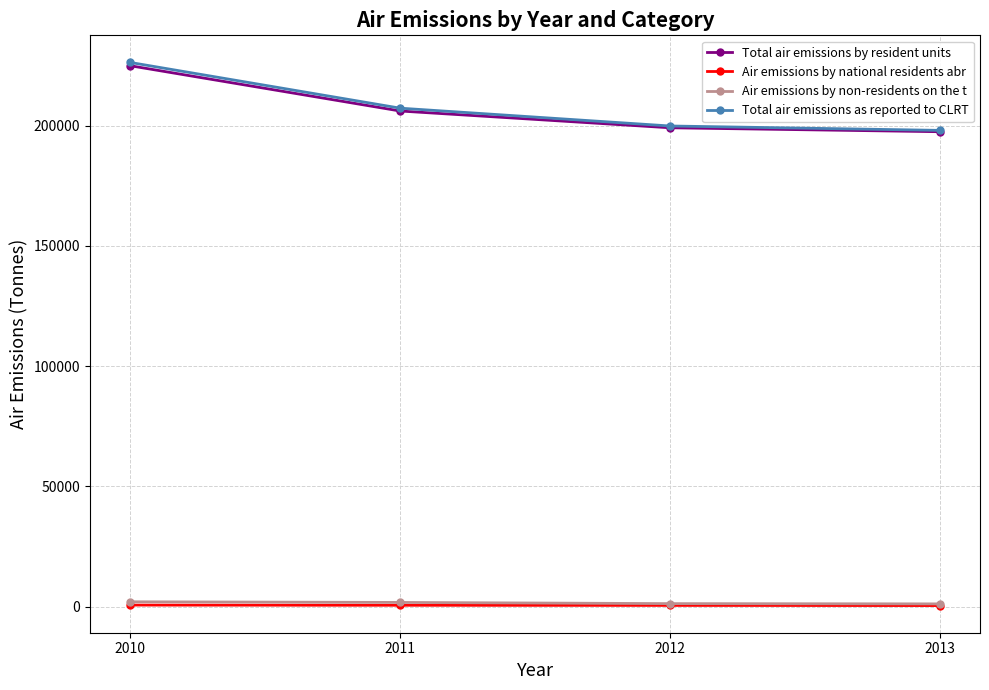

What is the maximum value shown in the chart?

226217.3